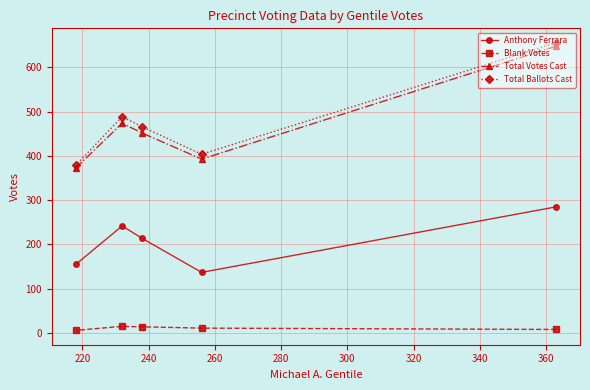

At how many categories does at least one series exceed 192?

5